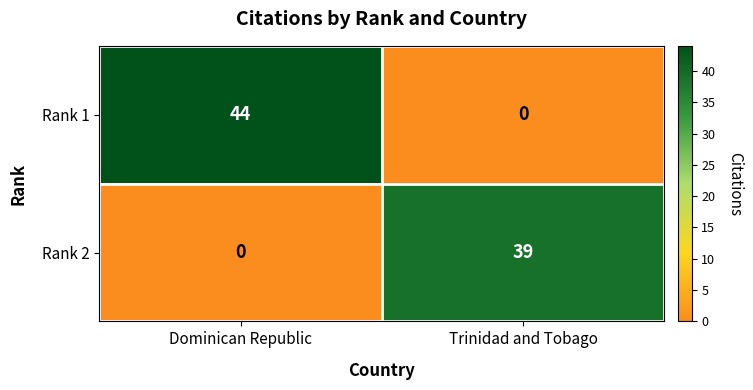

What is the maximum value shown in the chart?

44